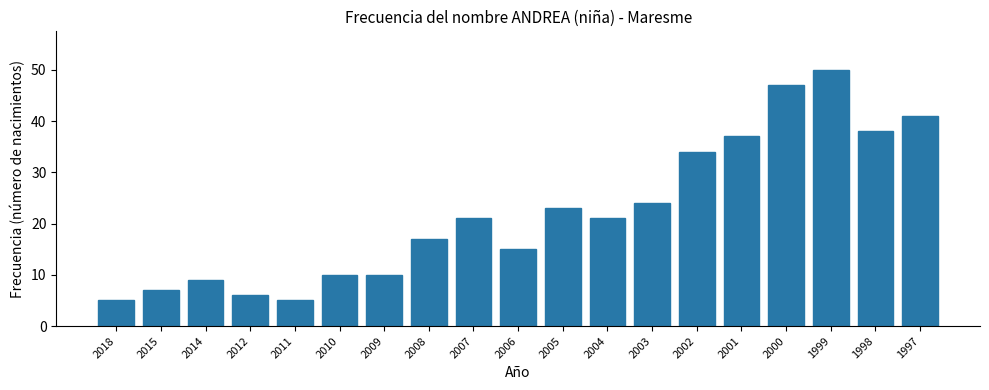

Reading left to right, extract all data points from this chart.

5	7	9	6	5	10	10	17	21	15	23	21	24	34	37	47	50	38	41